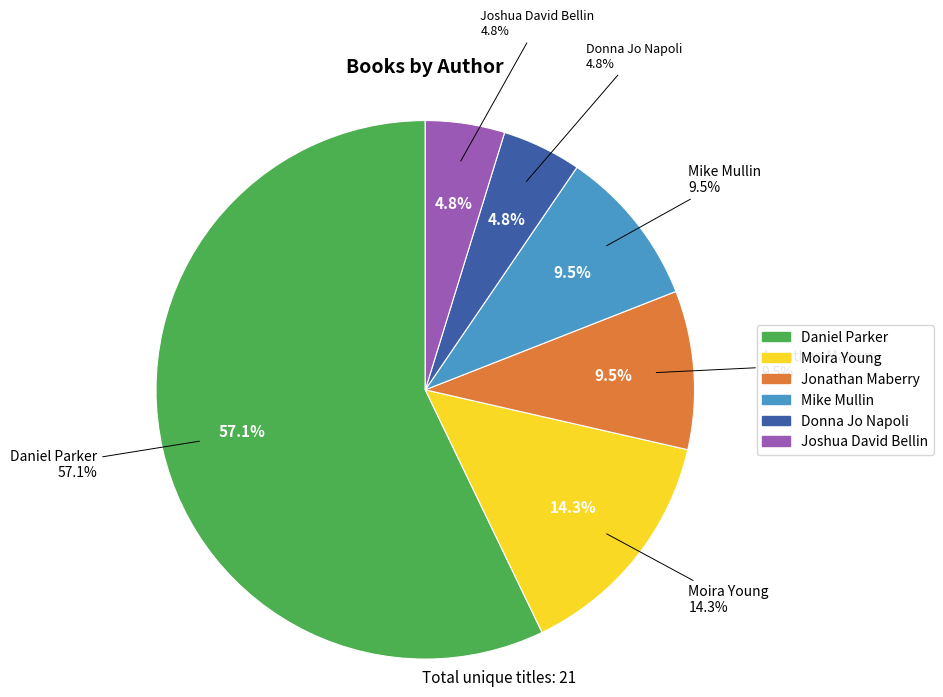

Approximately how many times larger is the value at Jonathan Maberry compared to Joshua David Bellin?

2.0